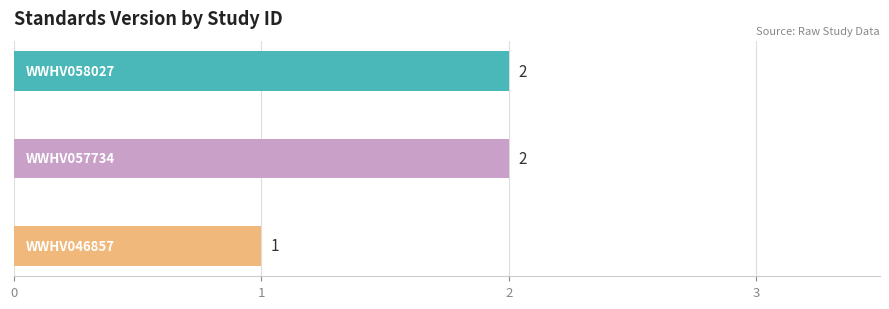

Reading top to bottom, what are all the values shown in this chart?

2	2	1